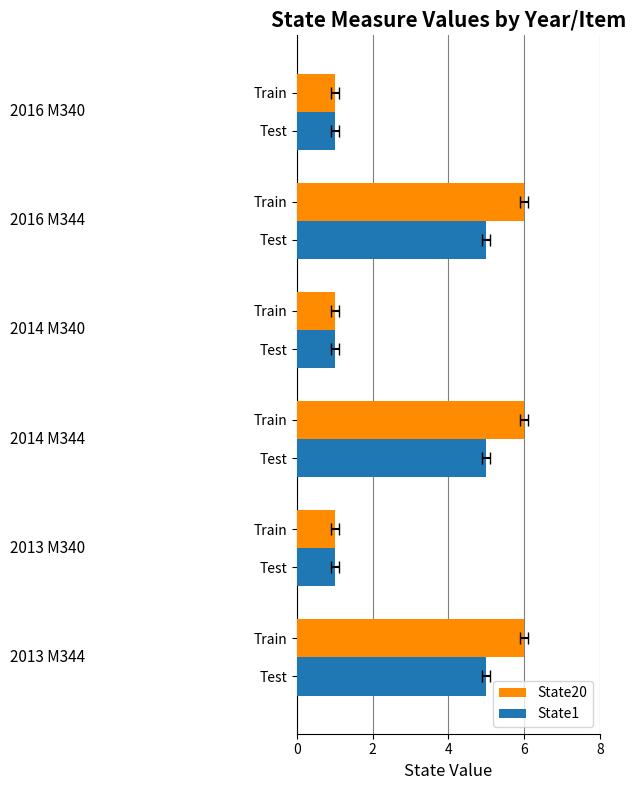

List the series in order of their overall mean, lowest first.

State1, State20